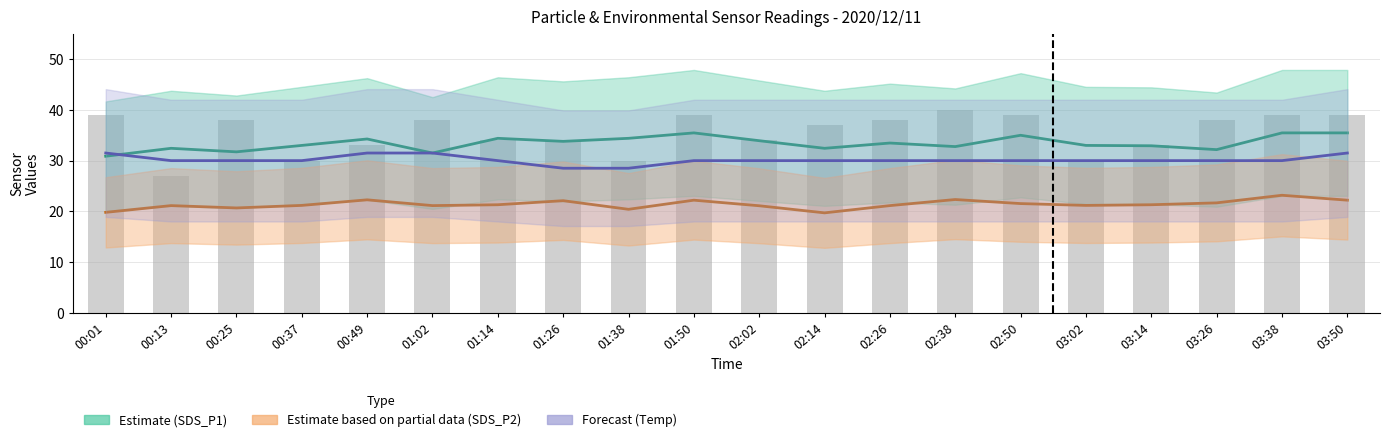

Which label corresponds to the smallest value in the chart?

02:14